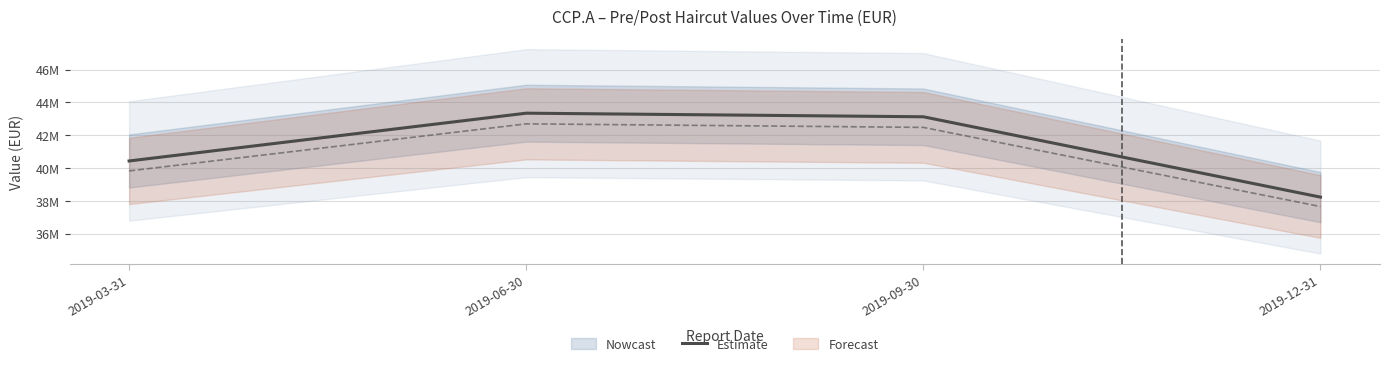

True or false: the data shows 61011205.6 at 2019-09-30.

False